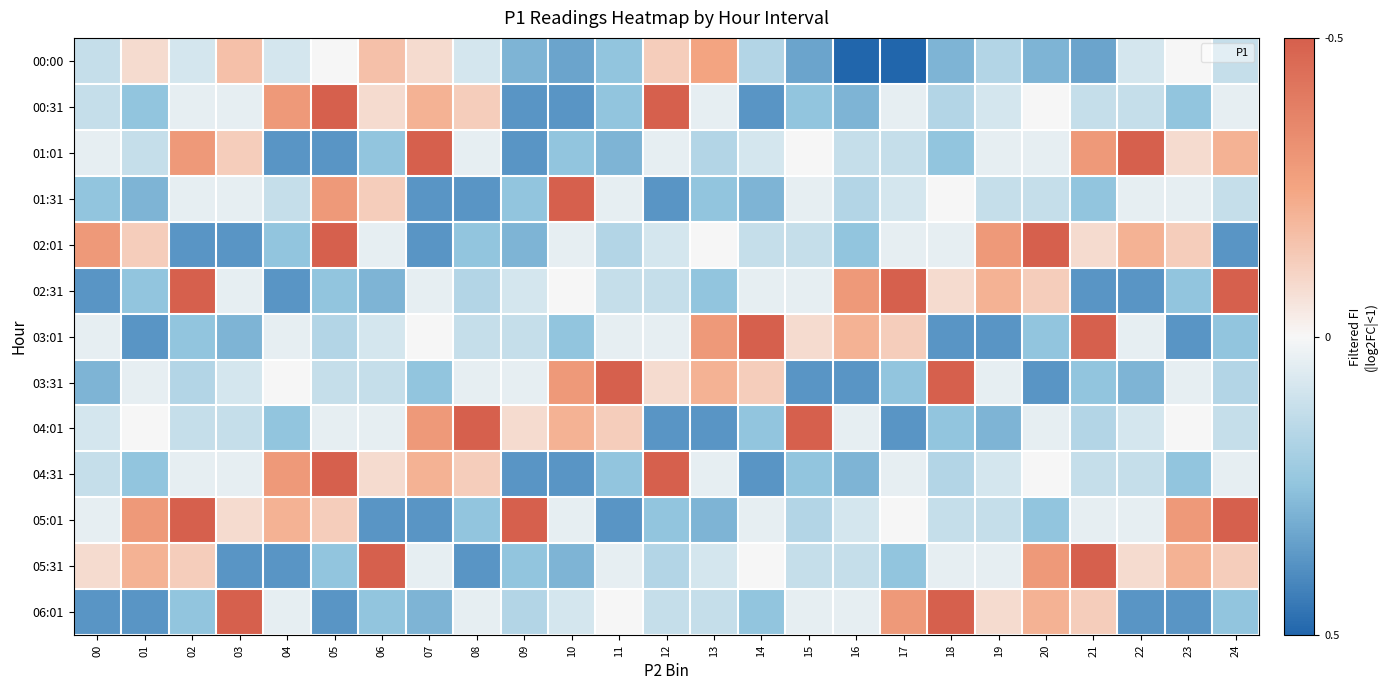

Rank the series at 18 from lowest to highest value.

03:01, 00:00, 01:01, 04:01, 00:31, 04:31, 05:01, 02:01, 05:31, 01:31, 02:31, 03:31, 06:01